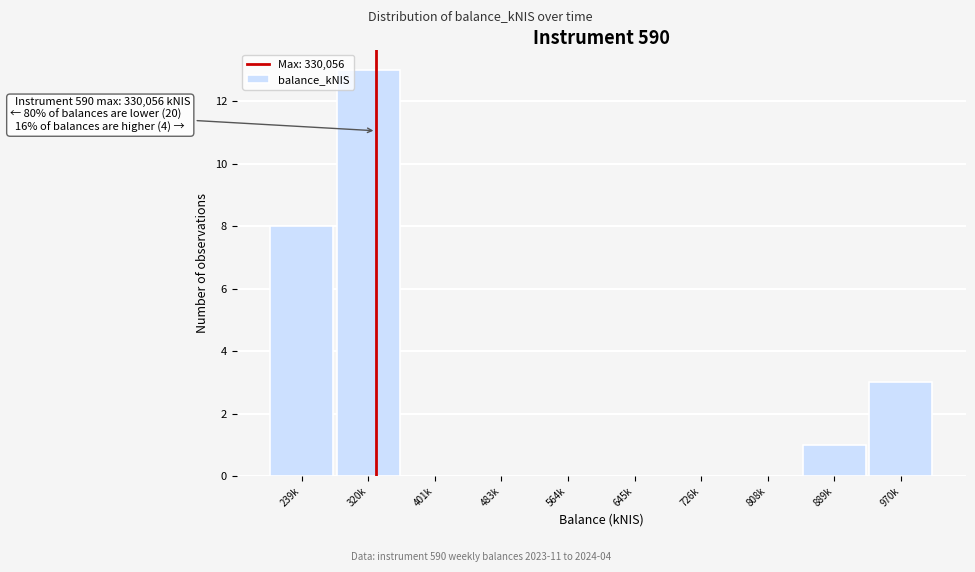

Reading left to right, transcribe all the data shown in this chart.

239k=8	320k=13	401k=0	483k=0	564k=0	645k=0	726k=0	808k=0	889k=1	970k=3